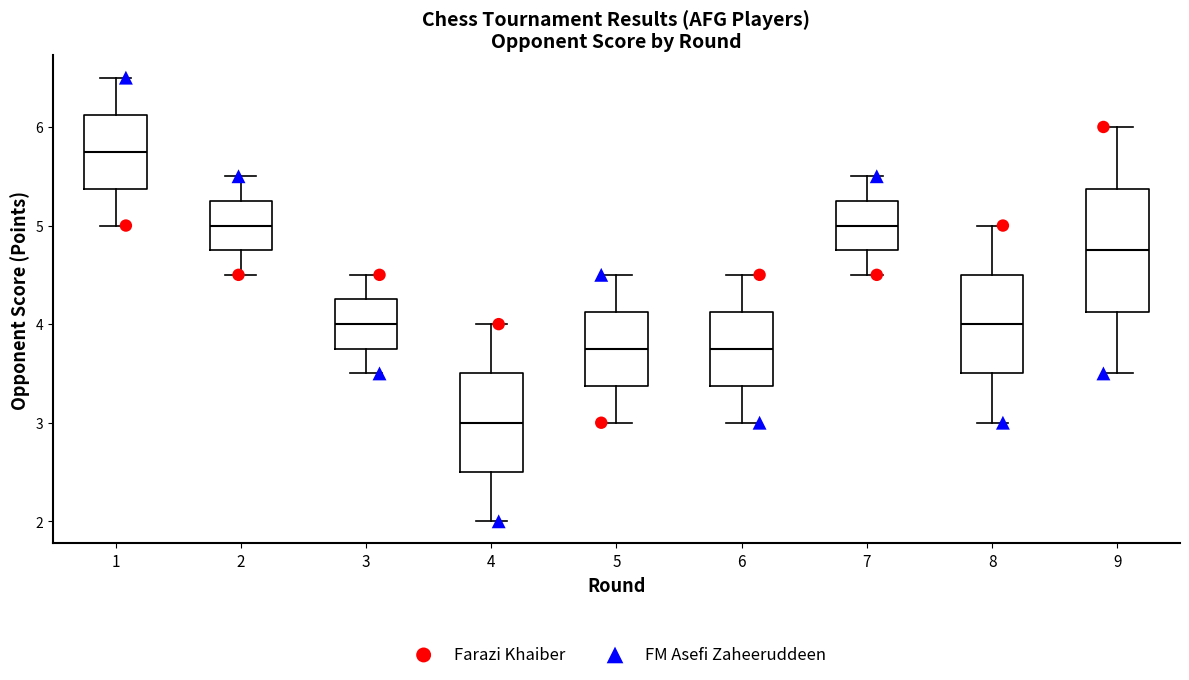

Comparing the boxes themselves (not the whiskers), which one is the tallest?

9